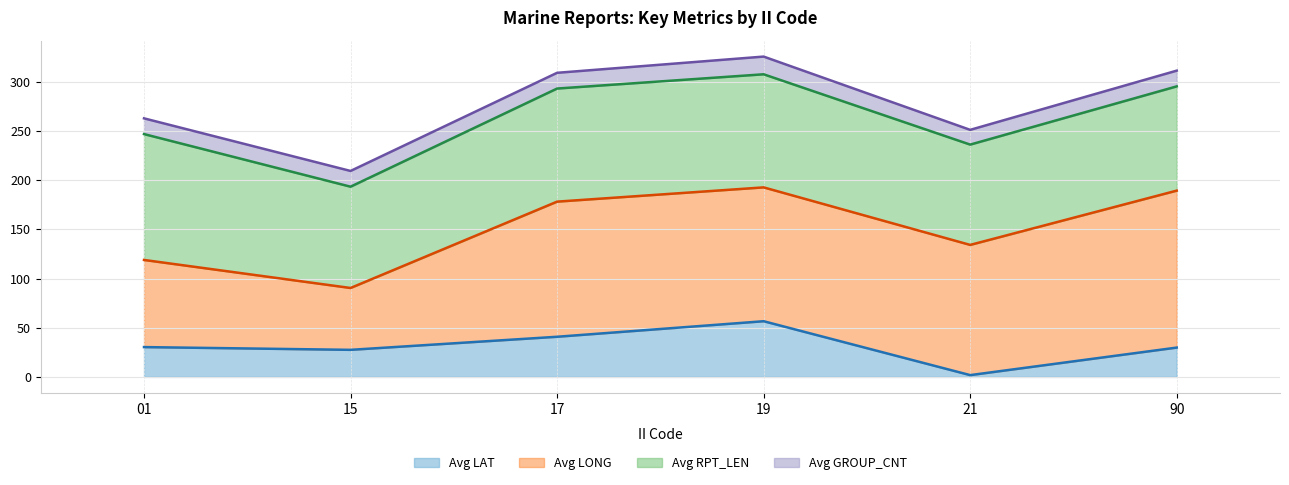

Reading left to right, list all the values displayed in this chart.

Avg LAT (line): 30.3	27.5	40.8	56.6	1.8	29.8
Avg LONG (line): 118.9	90.4	178.2	192.7	134.2	189.4
Avg RPT_LEN (line): 246.9	193.4	293.2	307.7	236.2	295.4
Avg GROUP_CNT (line): 262.9	209.4	309.2	325.7	251.2	311.4